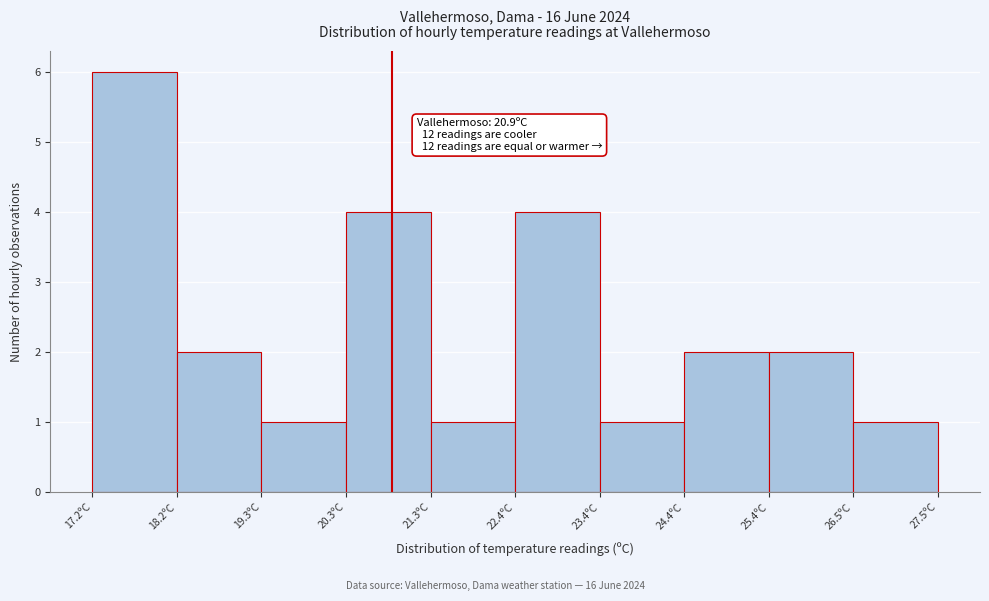

Over which range of the x-axis is the bar tallest?

17.2 to 18.2